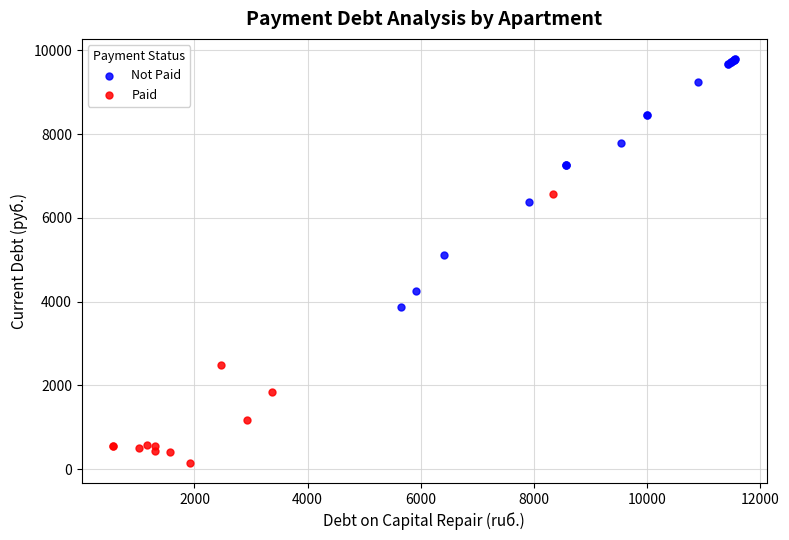

Which series has the widest spread of Y values?

Paid